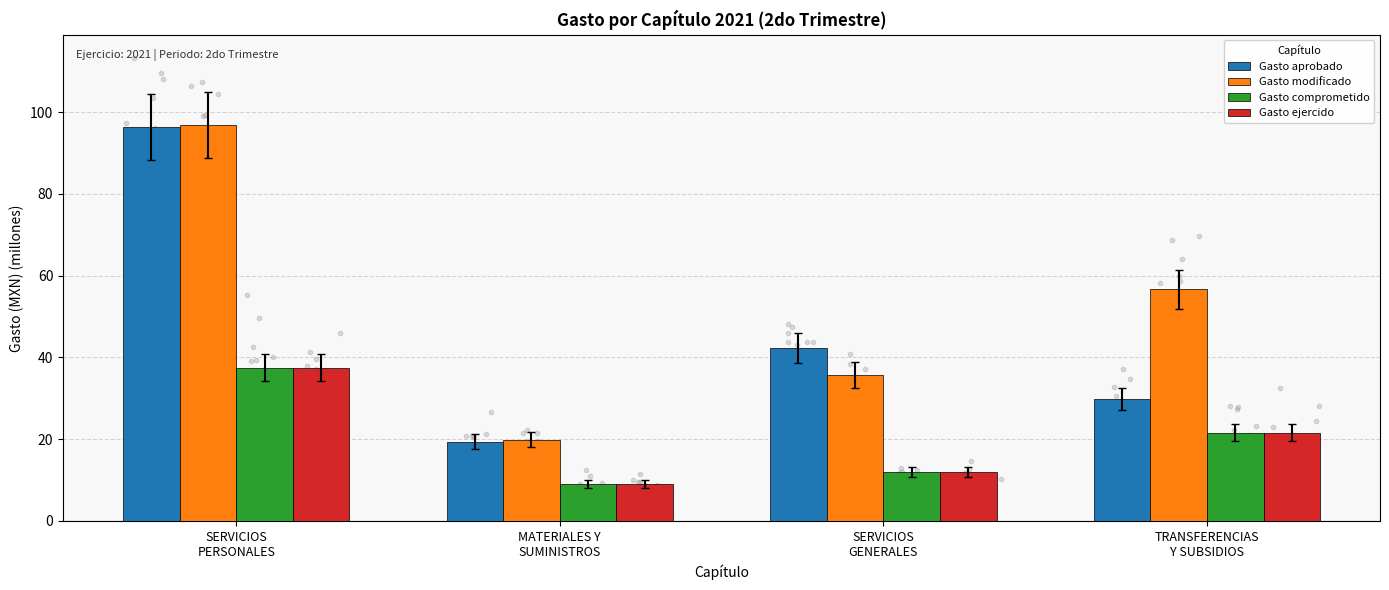

What are all the series names shown in the legend?

Gasto aprobado, Gasto modificado, Gasto comprometido, Gasto ejercido